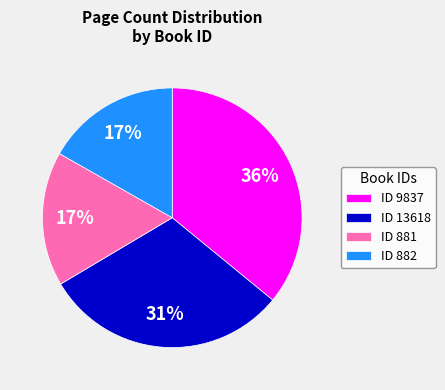

Approximately how many times larger is the value at ID 882 compared to ID 881?

1.0